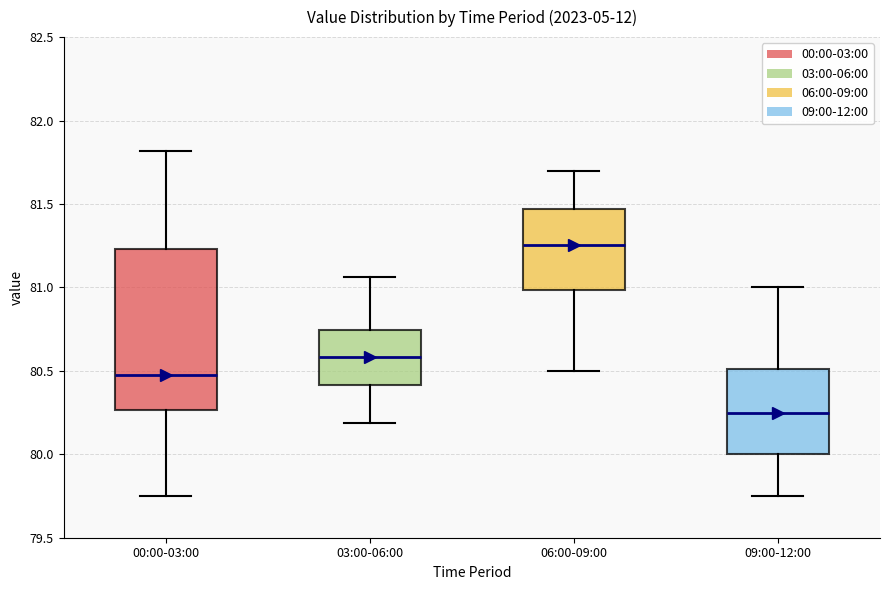

Which box is the tallest, from its lower edge to its upper edge?

00:00-03:00